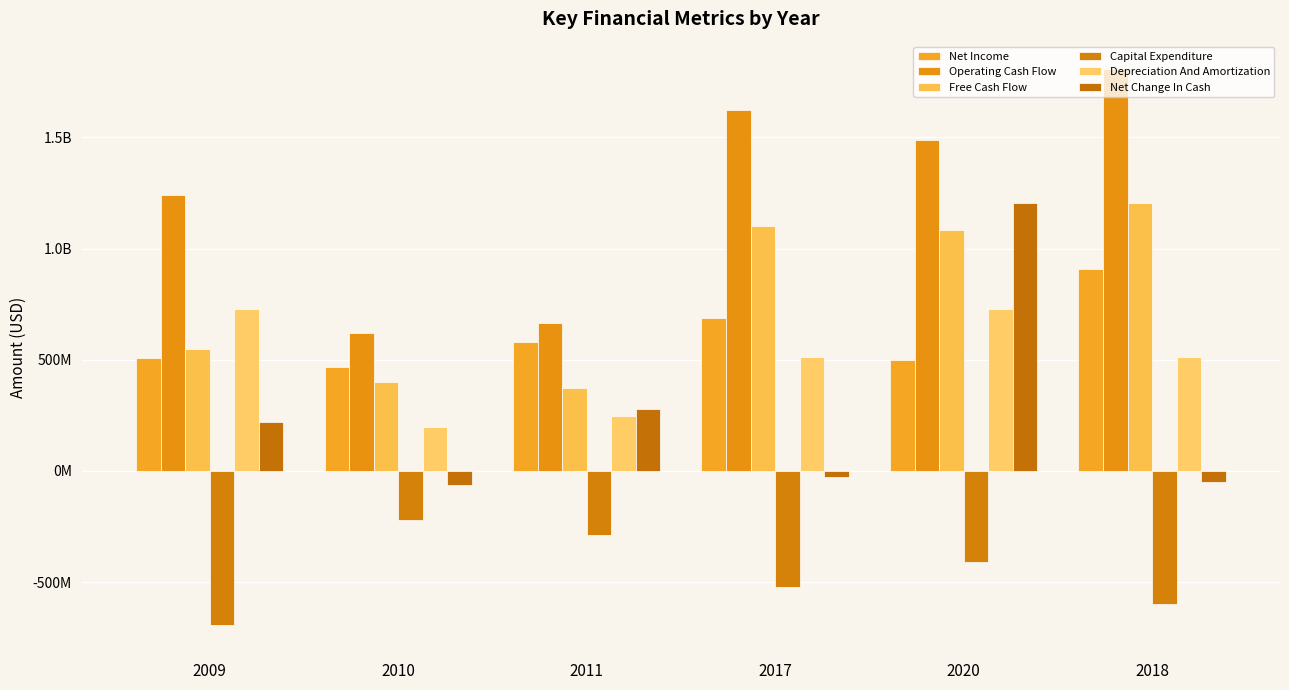

True or false: Net Income has a value of 909000000 at 2018.

True